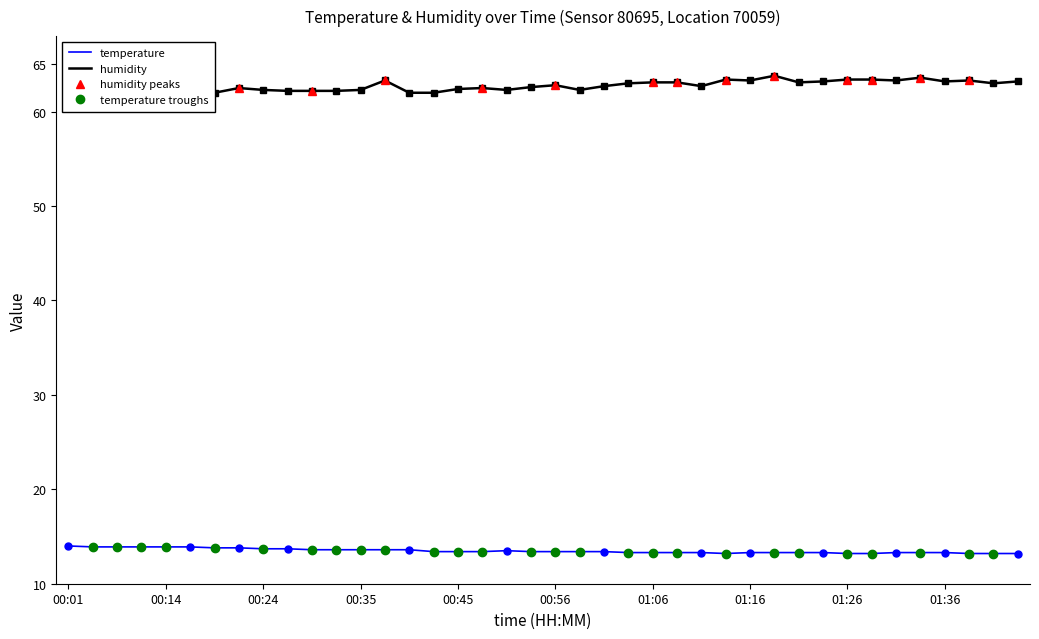

What is the difference between the highest and lowest values at 01:13?

50.2